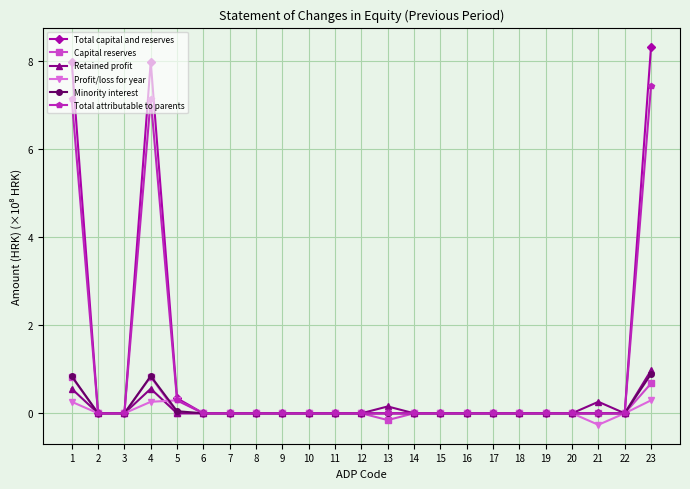

Which series has the widest spread of values?

Total capital and reserves